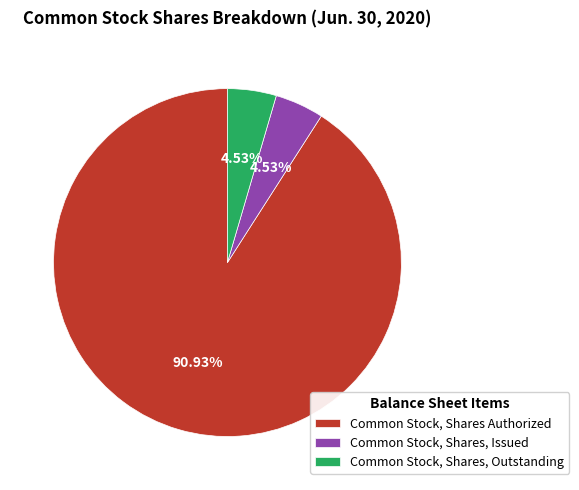

Do Common Stock, Shares, Issued and Common Stock, Shares Authorized together represent more than half of the pie?

Yes